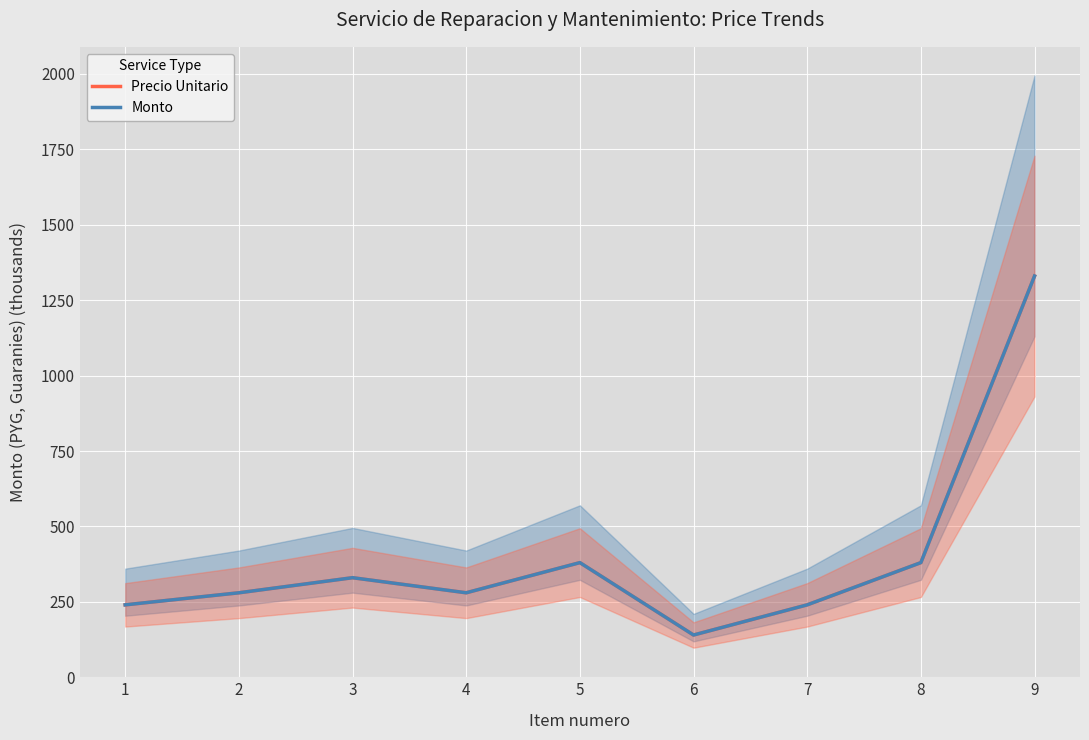

Reading right to left, list all the values displayed in this chart.

Precio Unitario: 9=1330	8=380	7=240	6=140	5=380	4=280	3=330	2=280	1=240
Monto: 9=1330	8=380	7=240	6=140	5=380	4=280	3=330	2=280	1=240